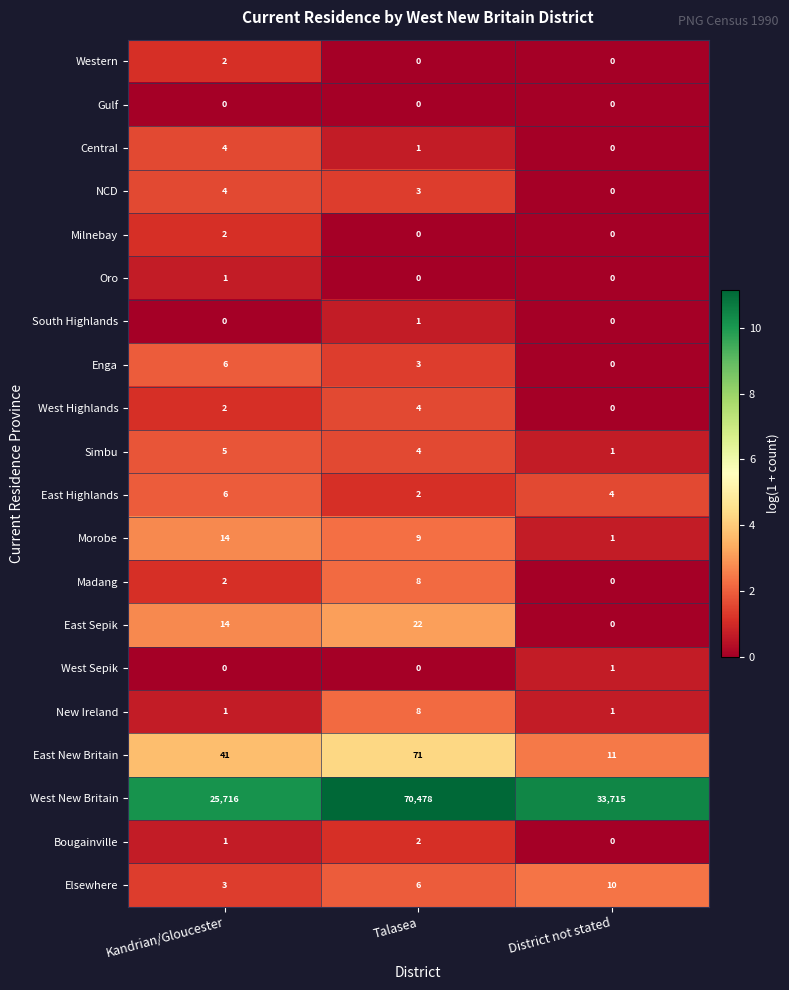

At which label is Simbu closest to 3?

Talasea